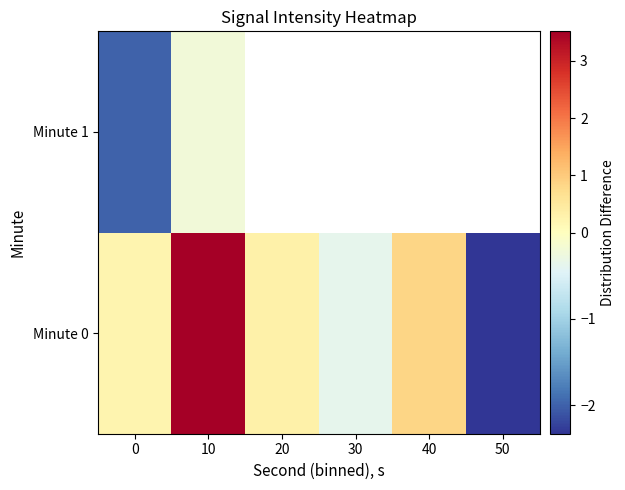

At how many categories does at least one series exceed 2?

1